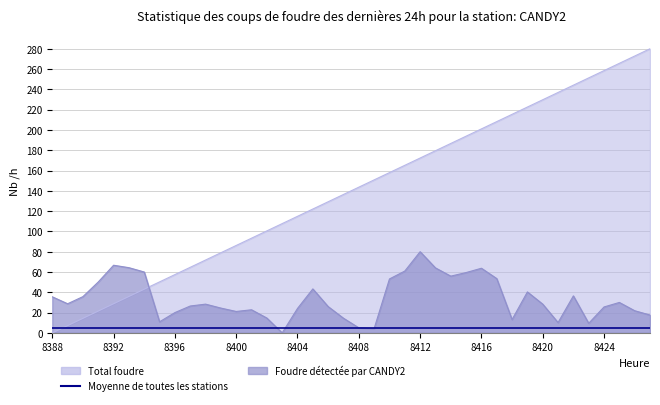

Rank the series by their maximum value, from highest to lowest.

Total foudre, Foudre détectée